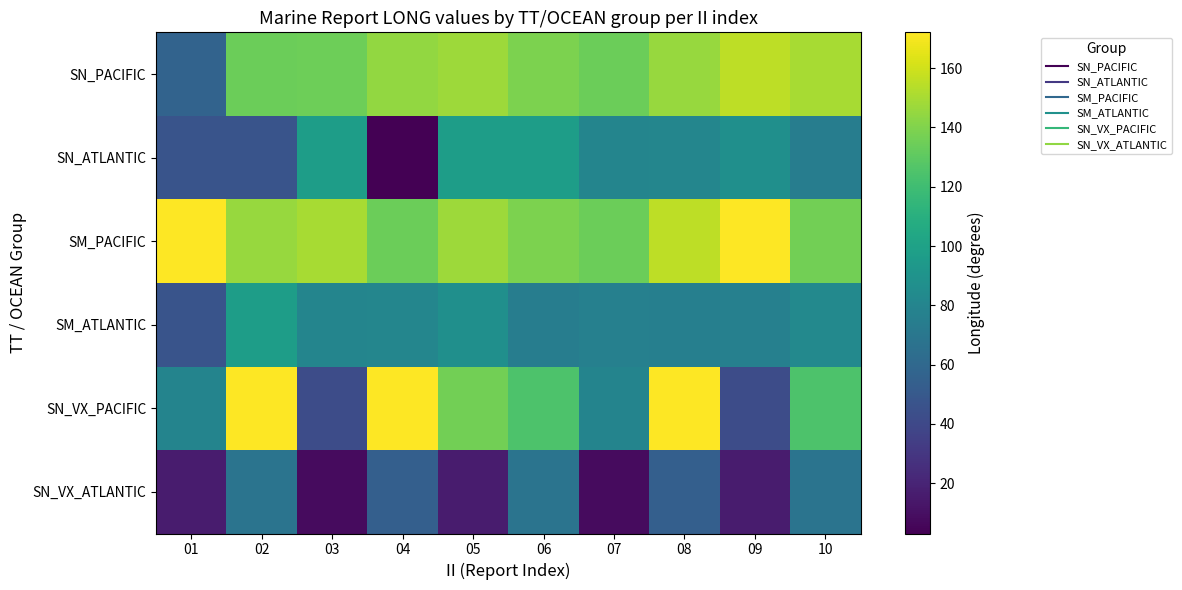

At which category is the sum across all series the highest?

08